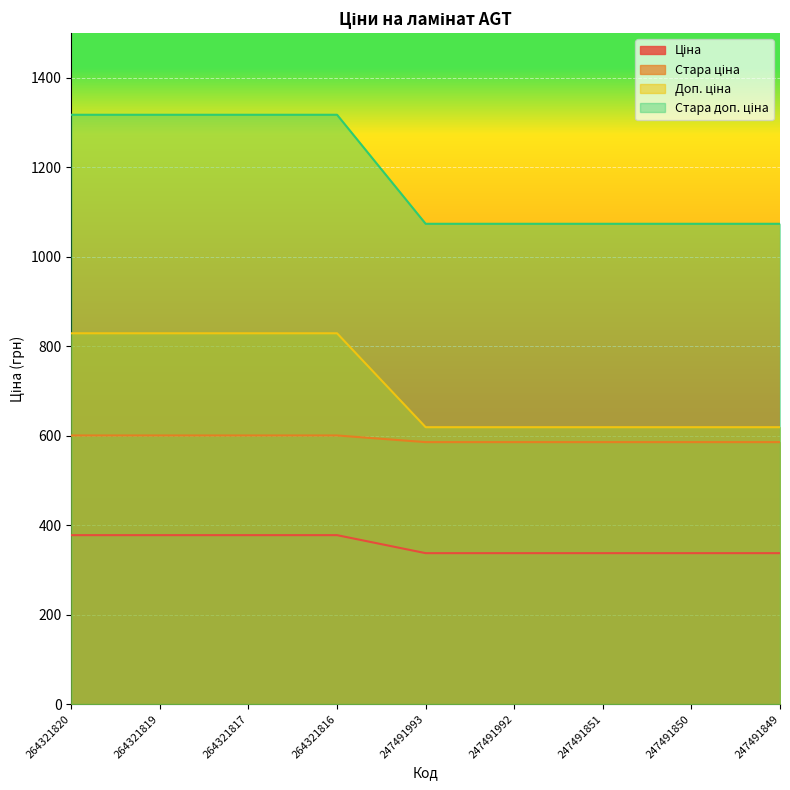

Does the chart display data point markers on the line(s)?

No